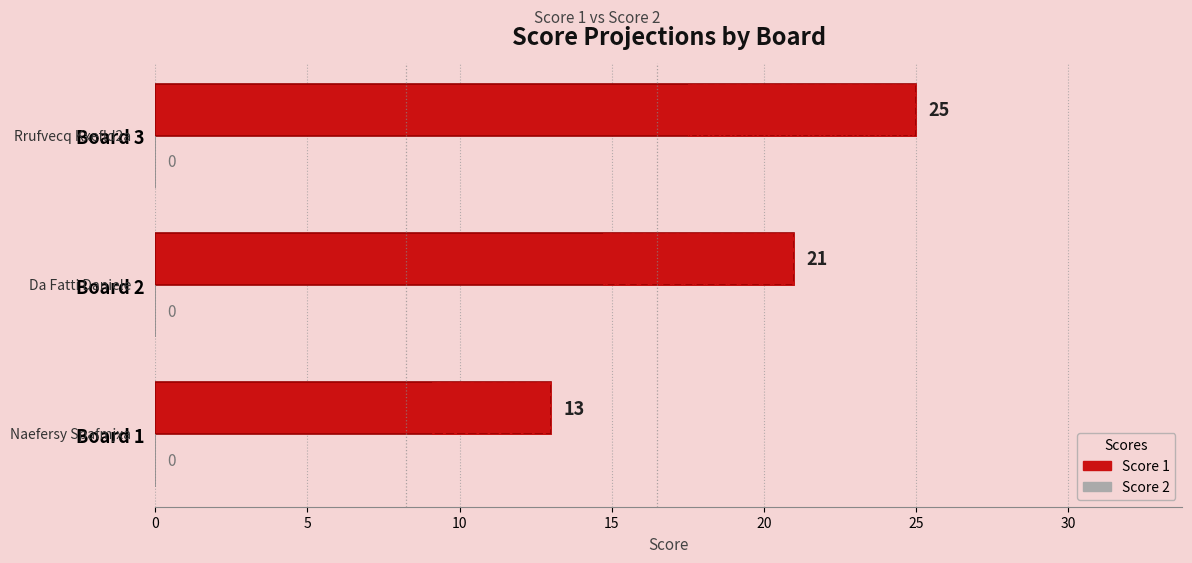

Rank the series by their average value, from highest to lowest.

Score 1, Score 2